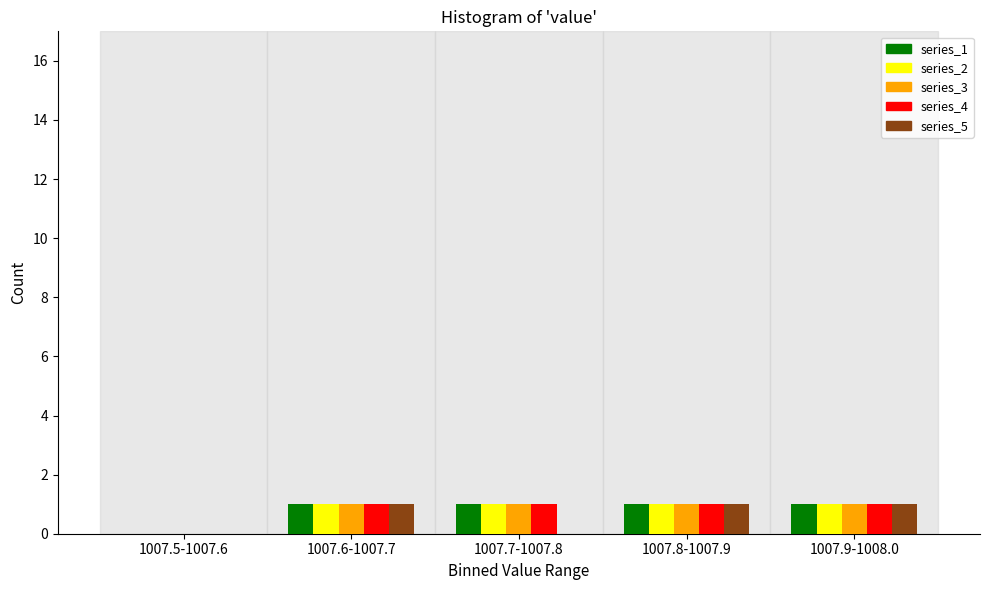

Reading left to right, list all the values displayed in this chart.

series_1: 1007.5-1007.6=0	1007.6-1007.7=1	1007.7-1007.8=1	1007.8-1007.9=1	1007.9-1008.0=1
series_2: 1007.5-1007.6=0	1007.6-1007.7=1	1007.7-1007.8=1	1007.8-1007.9=1	1007.9-1008.0=1
series_3: 1007.5-1007.6=0	1007.6-1007.7=1	1007.7-1007.8=1	1007.8-1007.9=1	1007.9-1008.0=1
series_4: 1007.5-1007.6=0	1007.6-1007.7=1	1007.7-1007.8=1	1007.8-1007.9=1	1007.9-1008.0=1
series_5: 1007.5-1007.6=0	1007.6-1007.7=1	1007.7-1007.8=0	1007.8-1007.9=1	1007.9-1008.0=1